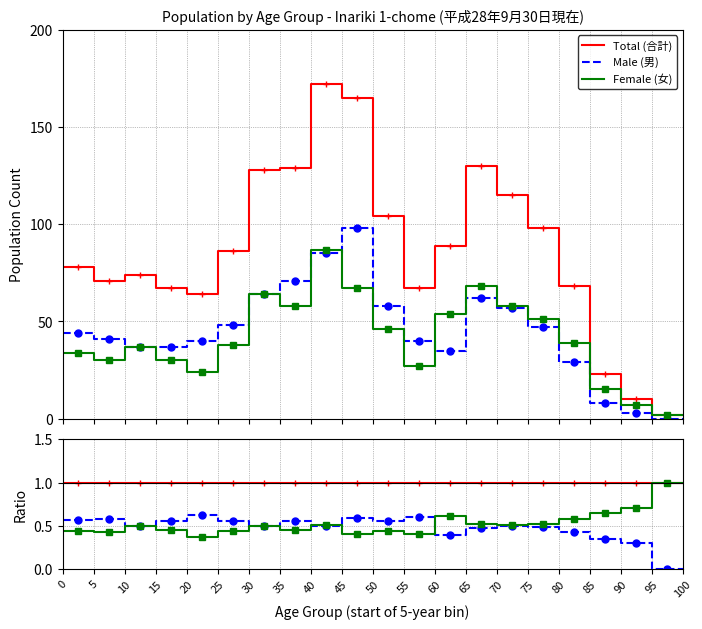

What is the value of the Male (男) point at the 19th from the left?

0.3